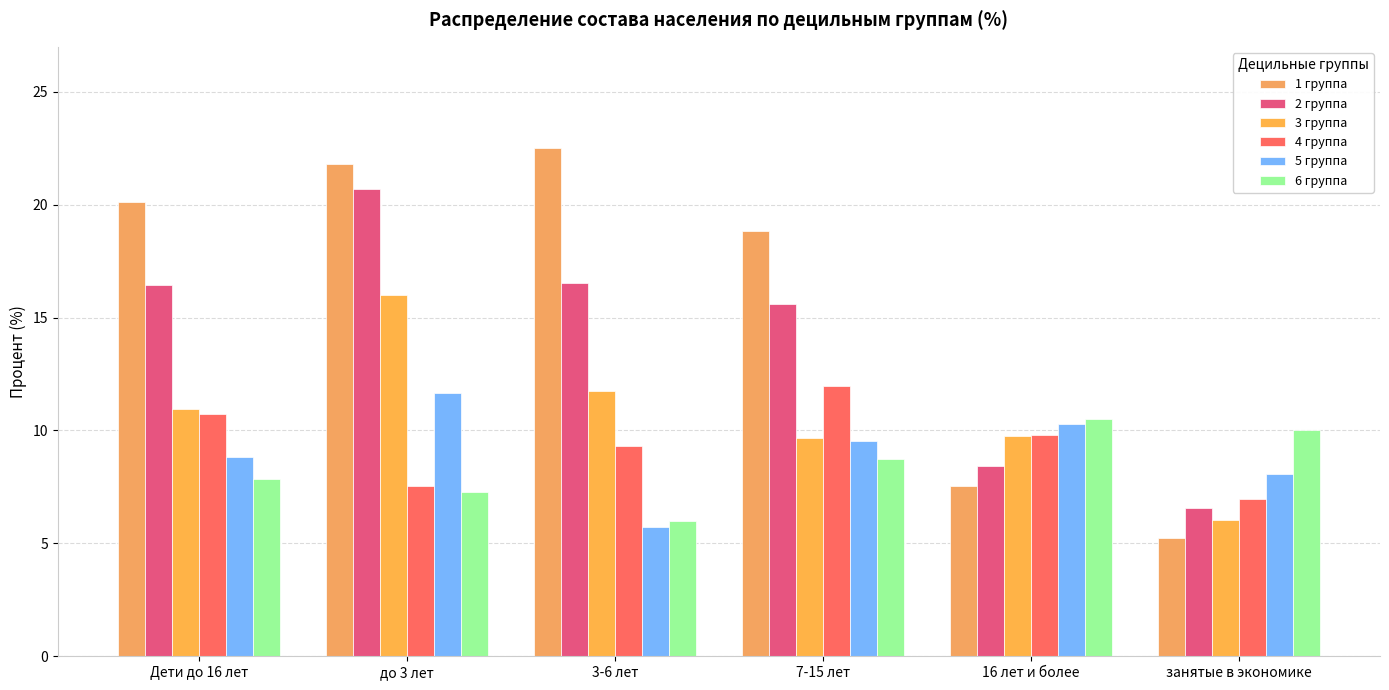

What is the difference between the second highest and second lowest values in the 3 группа series?

2.1